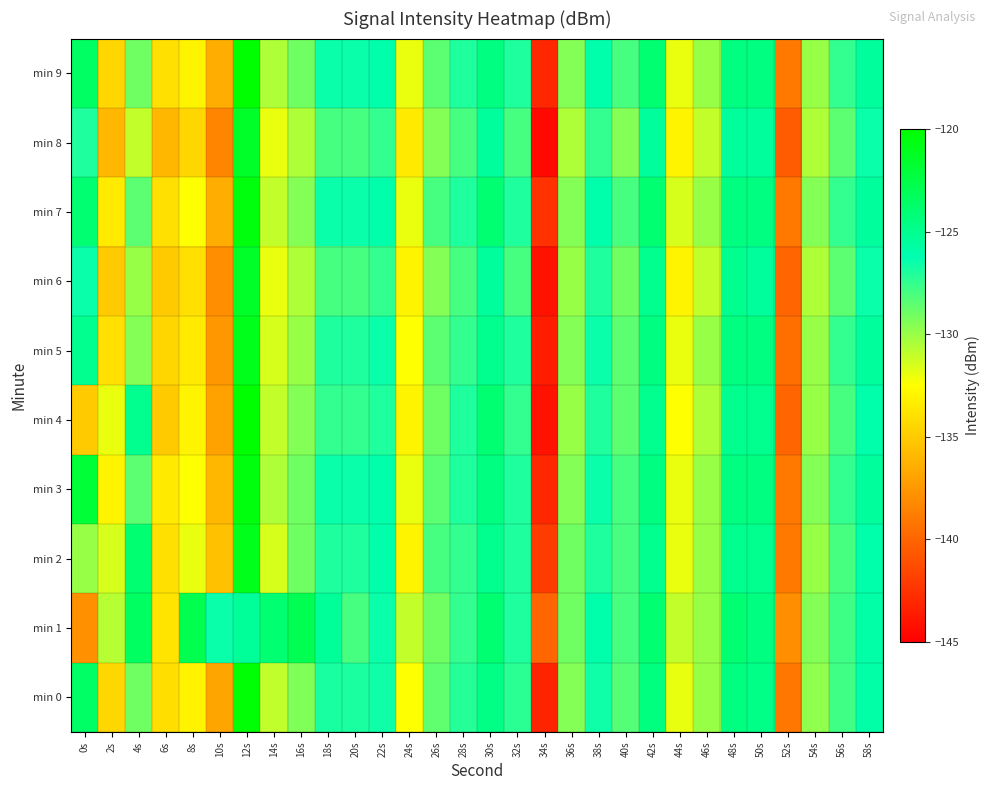

What is the total value across all series at 12s?

-1211.6